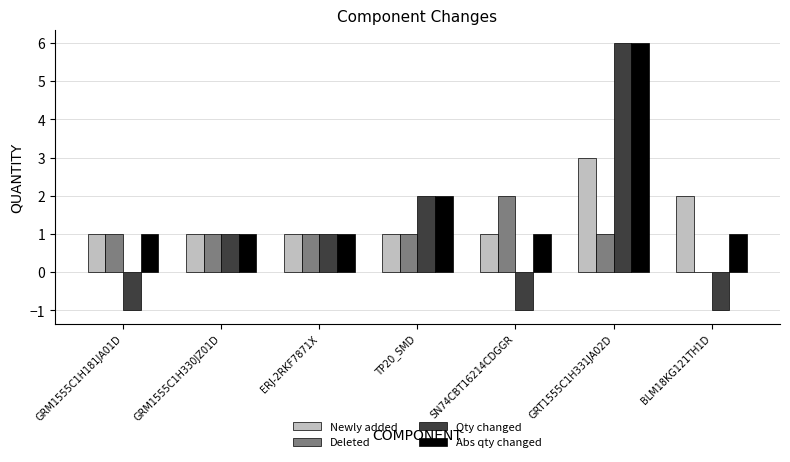

Are the bars horizontal?

No